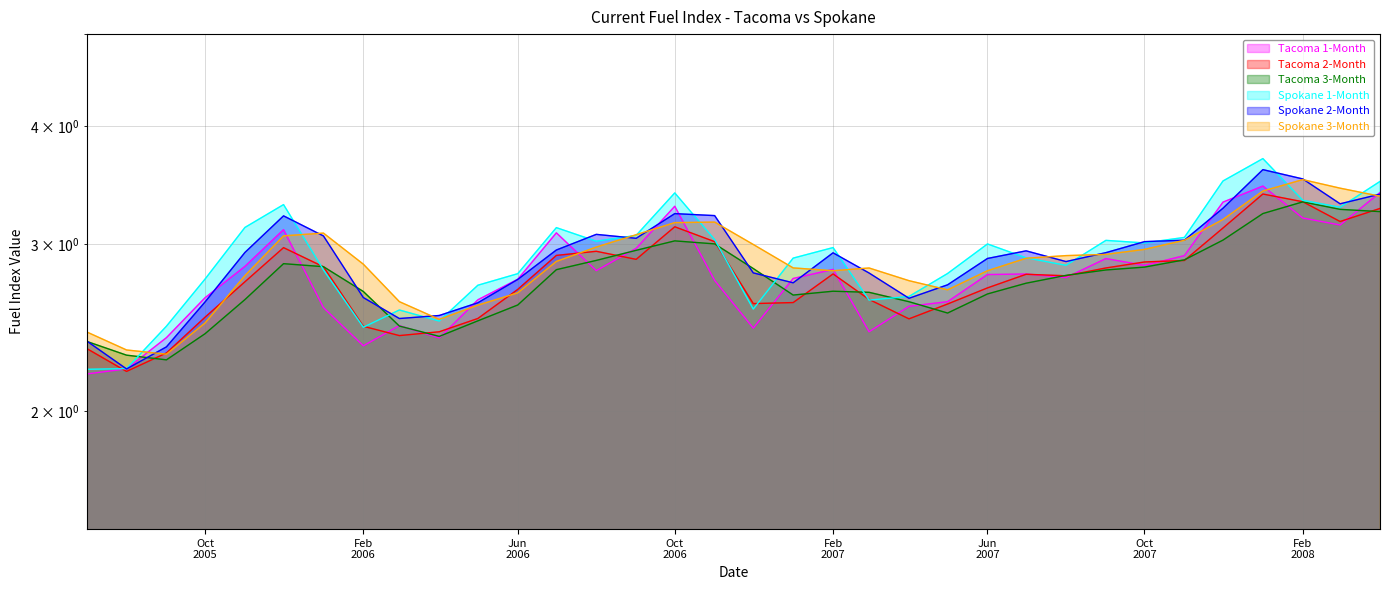

What is the highest value of the Spokane 1-Month series?

3.7